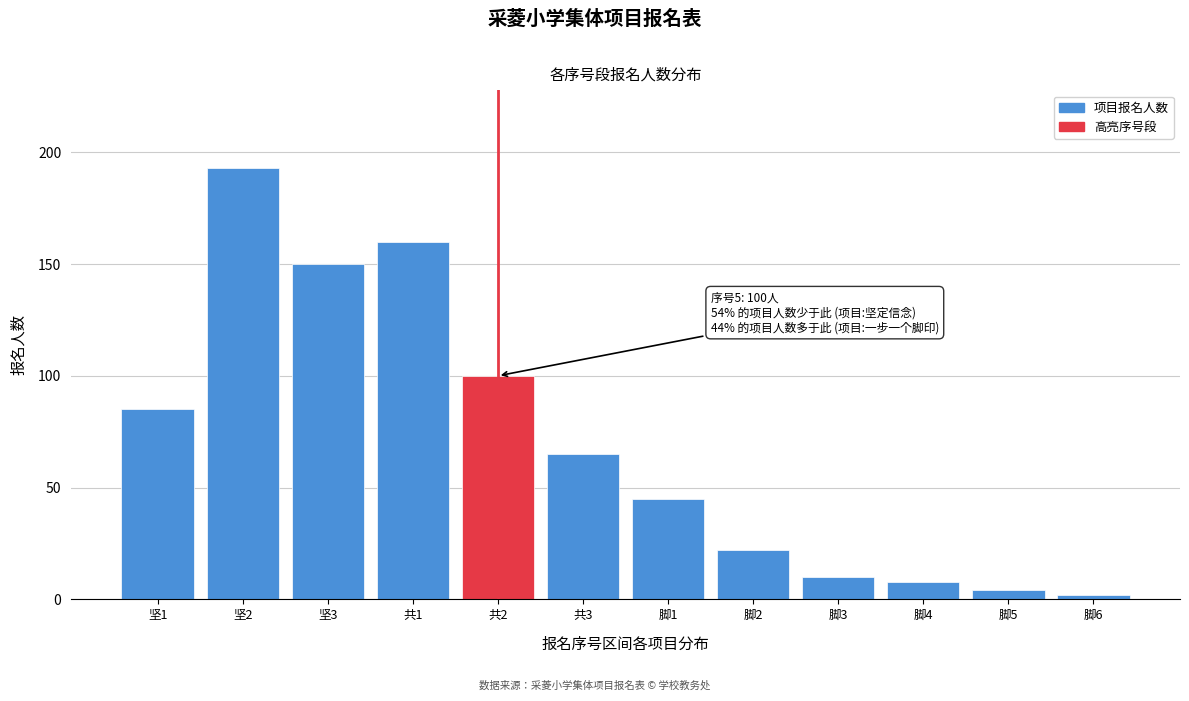

Reading left to right, list all the values displayed in this chart.

85	193	150	160	100	65	45	22	10	8	4	2